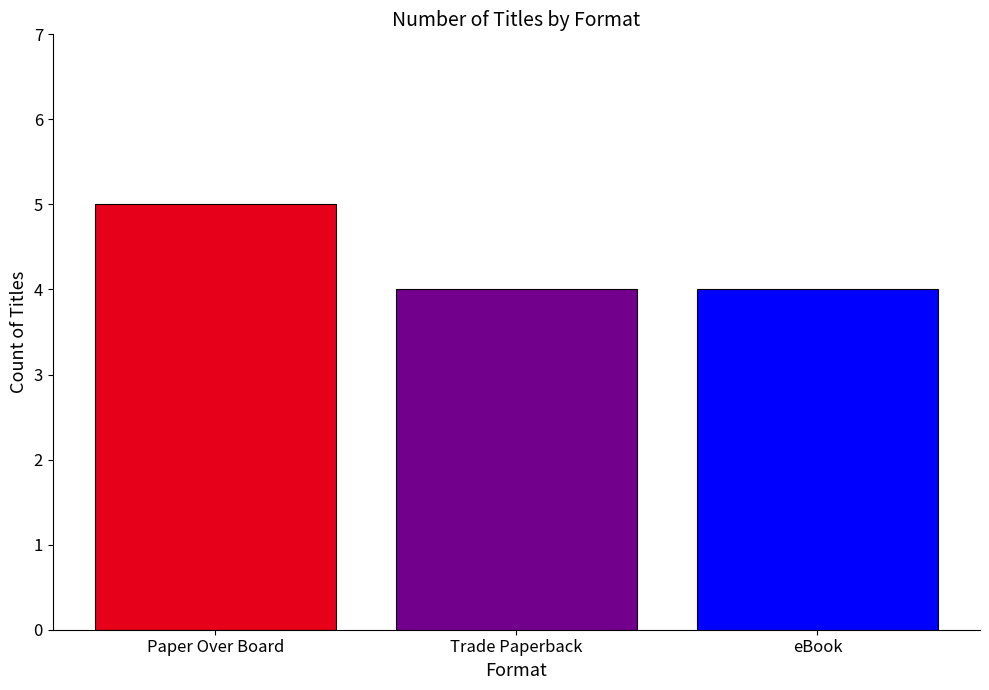

What is the value of the 1st bar from the left?

5